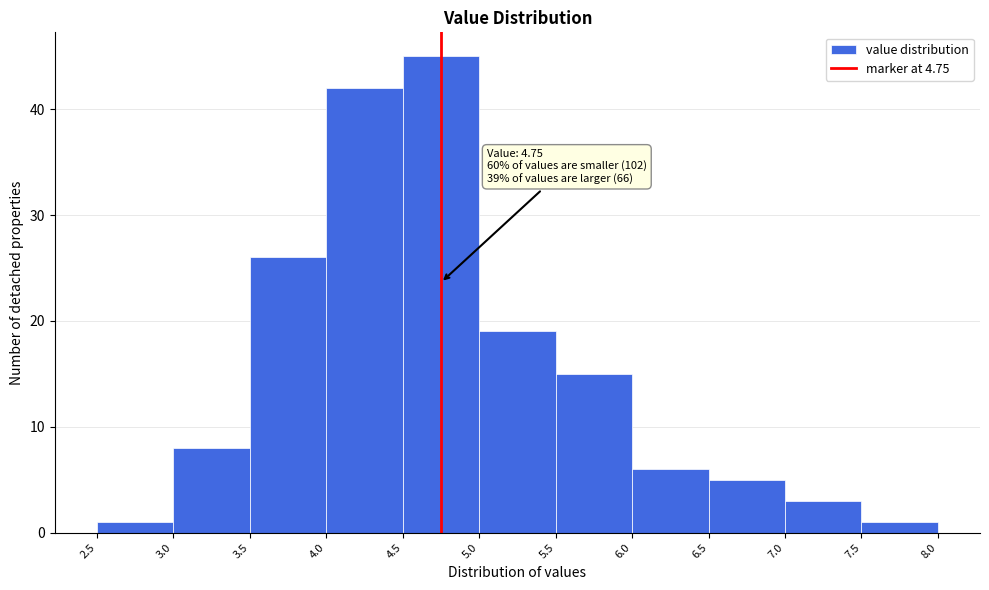

Which range on the x-axis has the tallest bar?

4.5 to 5.0